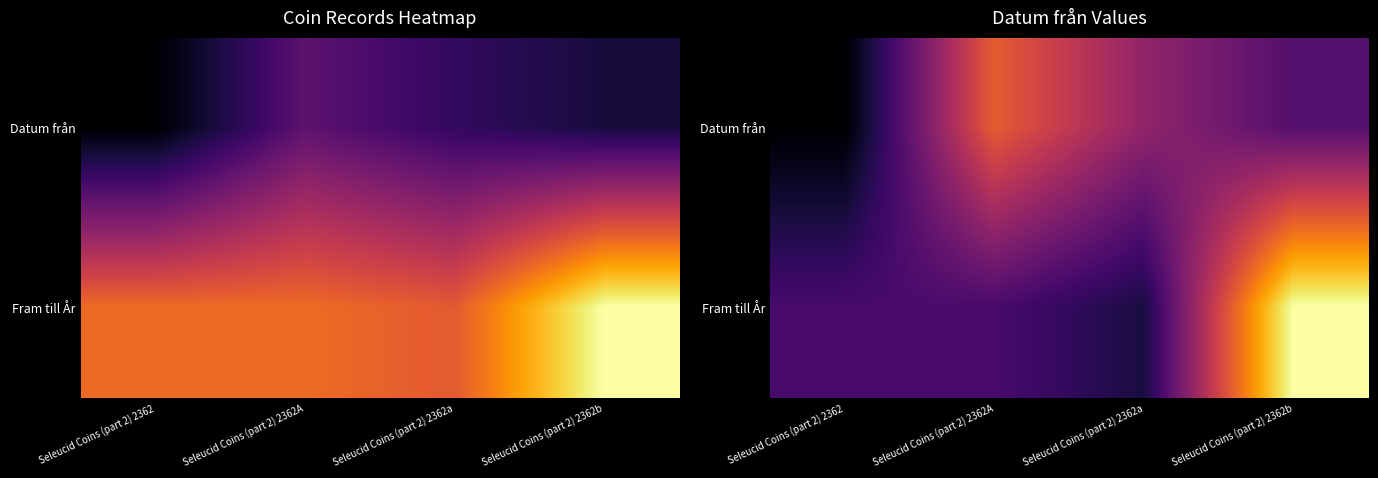

Which category has the lowest value across all series?

Seleucid Coins (part 2) 2362